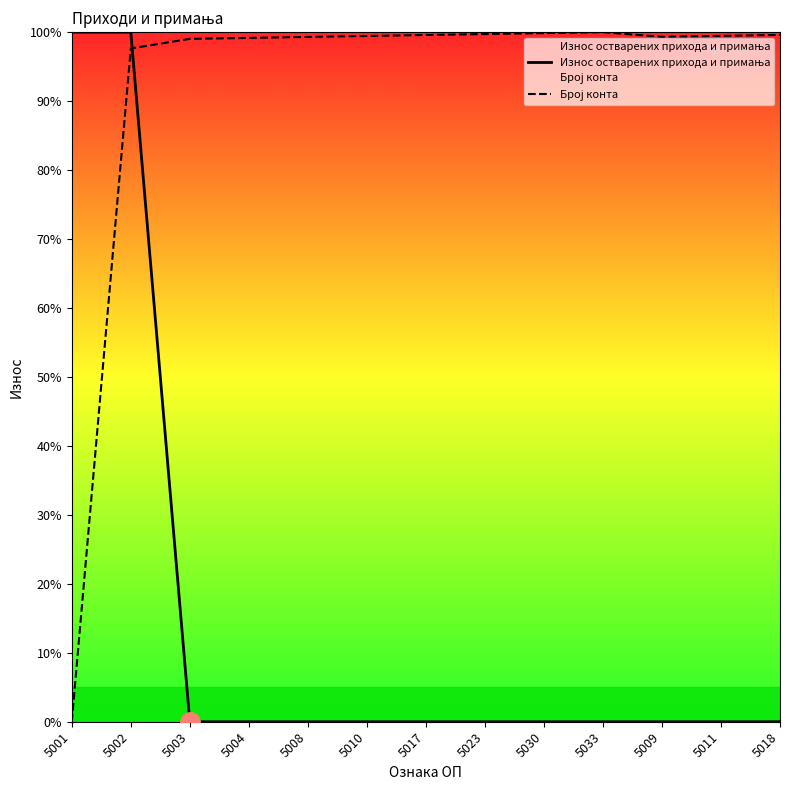

Between 5003 and 5011, which is larger?

5003